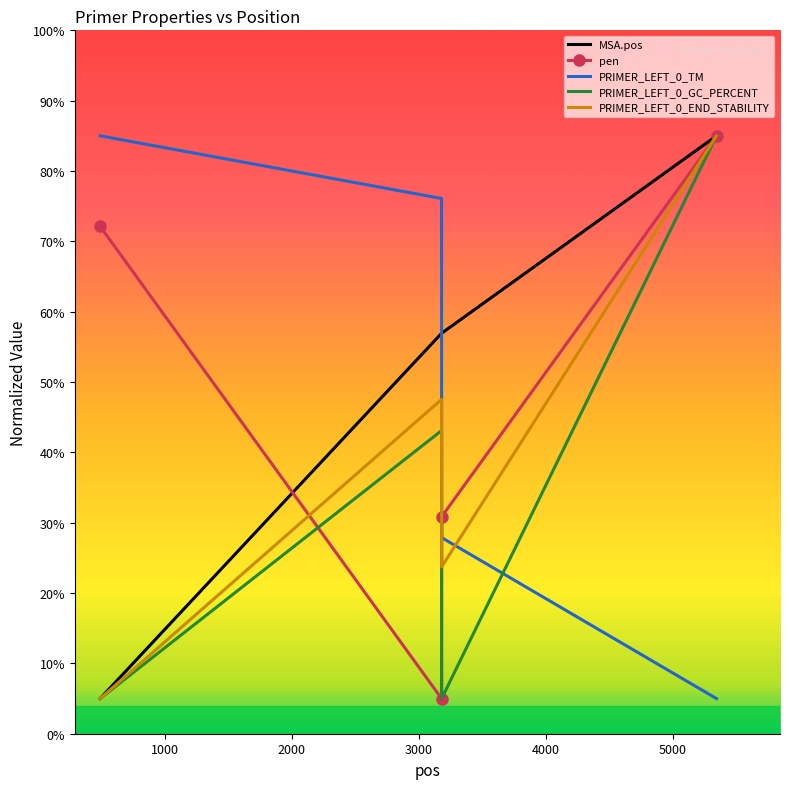

Which series has the largest total across all categories?

MSA.pos